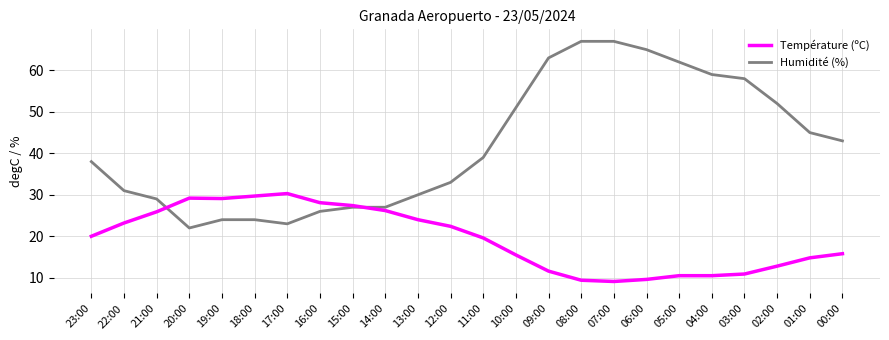

True or false: Température (ºC) has a value of 18.1 at 04:00.

False